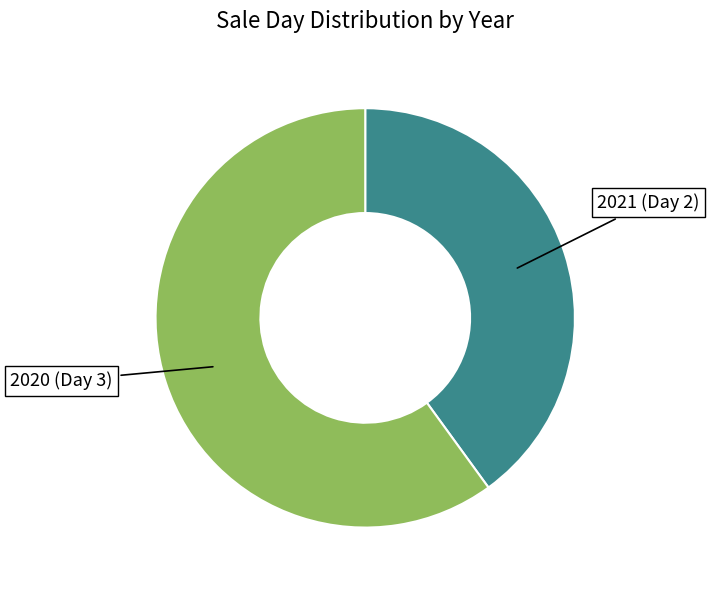

Is there any slice that represents more than half of the pie?

Yes